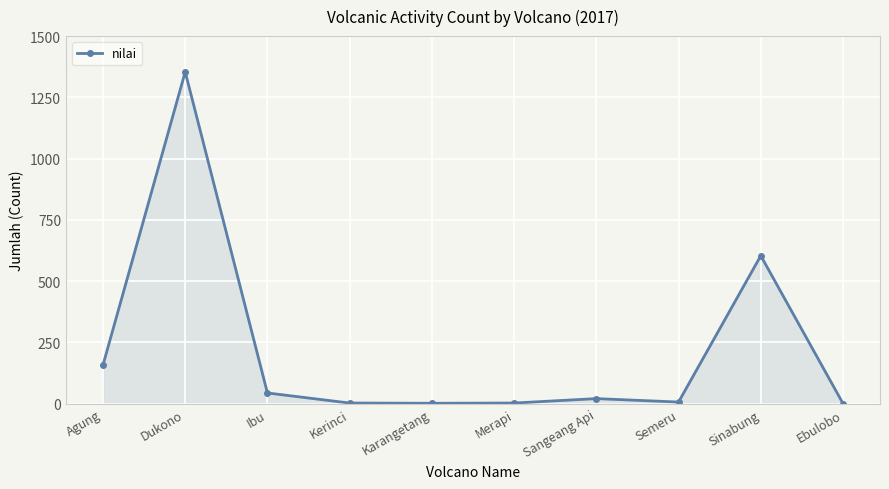

Read the value at Ibu, to the nearest 10.

40